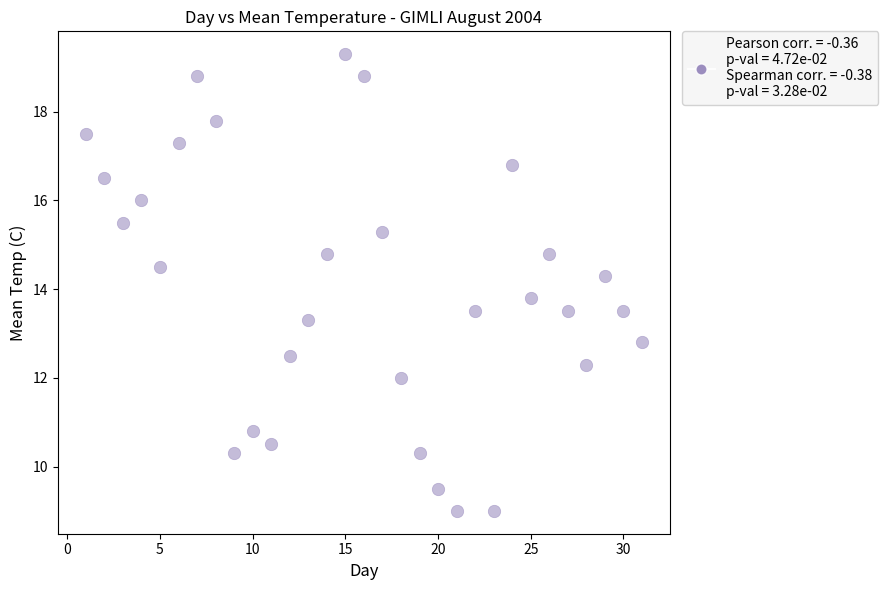

What is the range of X values (max minus min)?

30.0